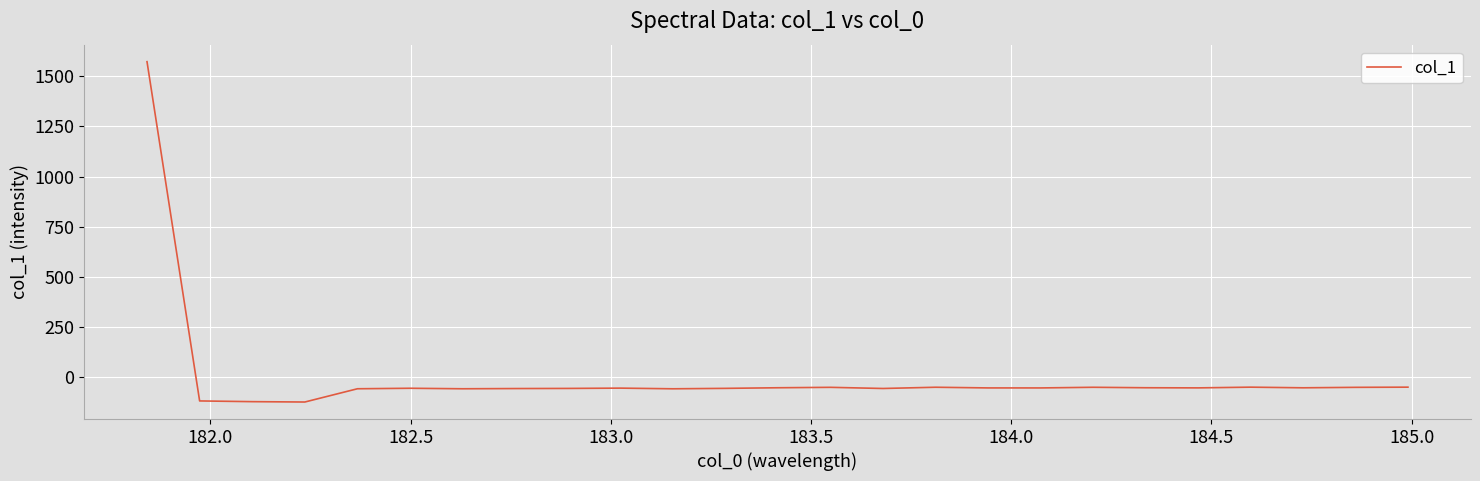

What is the smallest value displayed?

-122.1